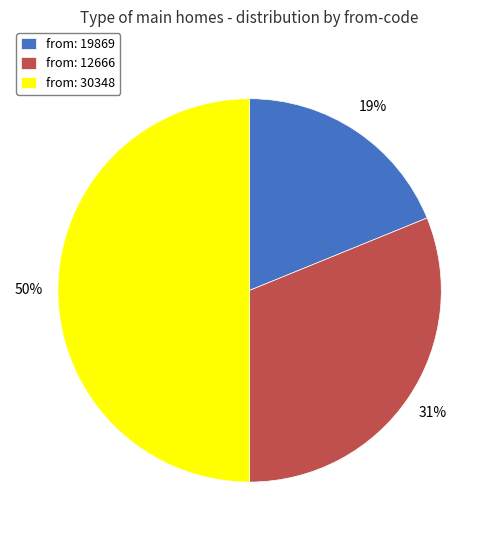

To the nearest percent, what portion does from: 19869 represent?

19%